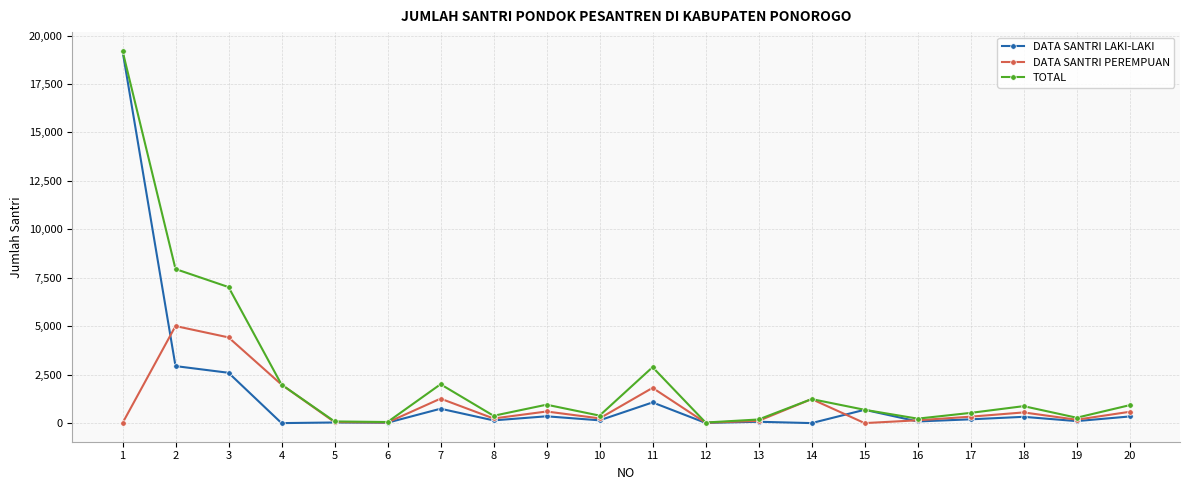

What is the average value of the DATA SANTRI PEREMPUAN series?

942